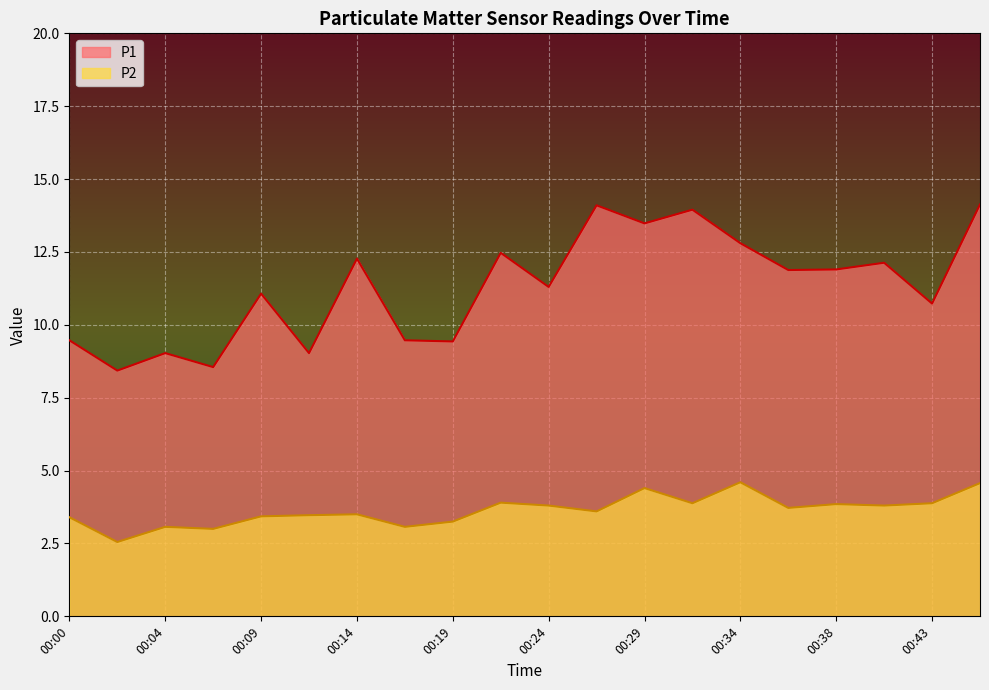

Is it true that P1 equals 16.7 at 00:09?

False